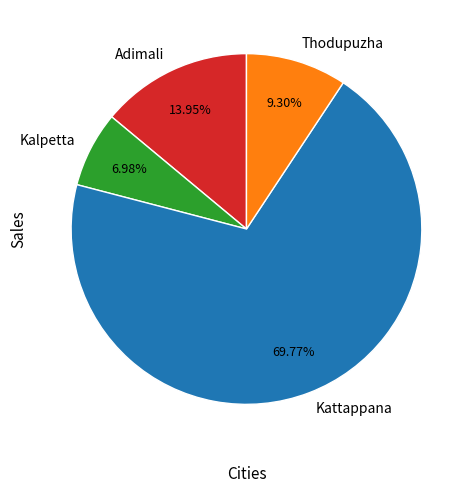

To the nearest percent, what percentage of the pie is Adimali?

14%